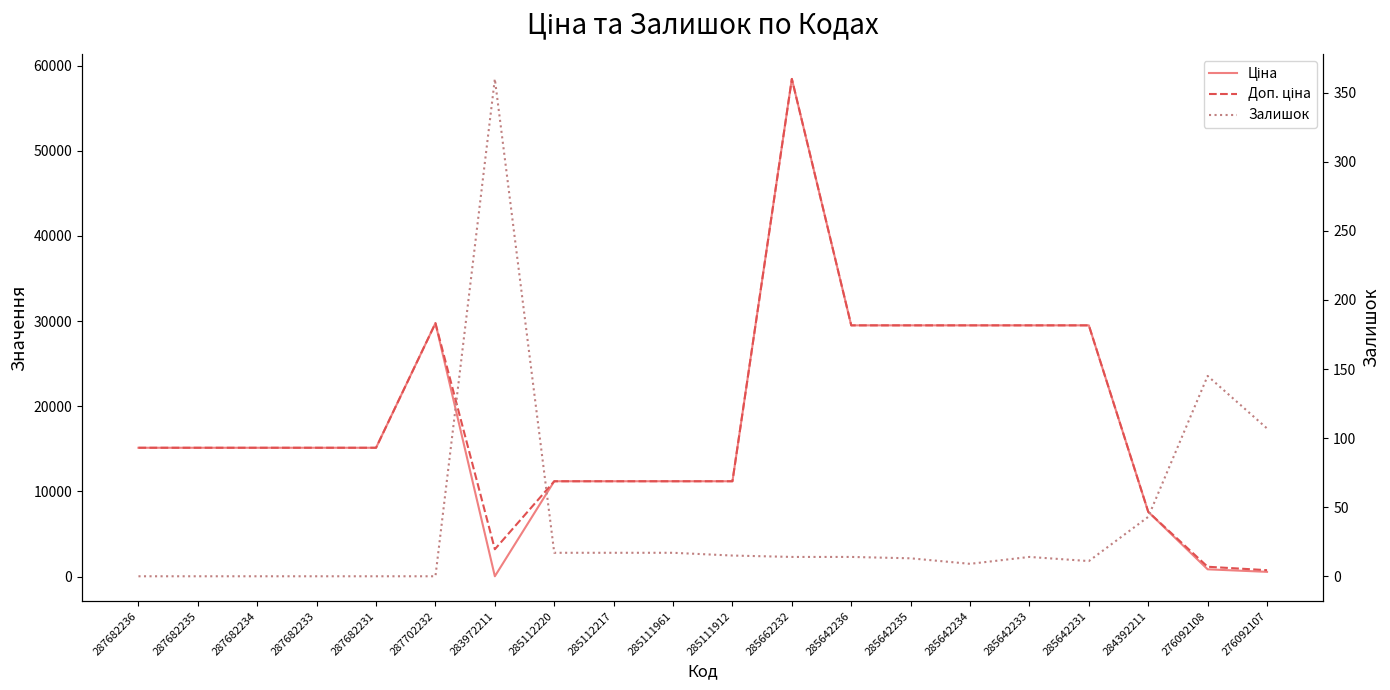

Does the chart have visible grid lines?

No